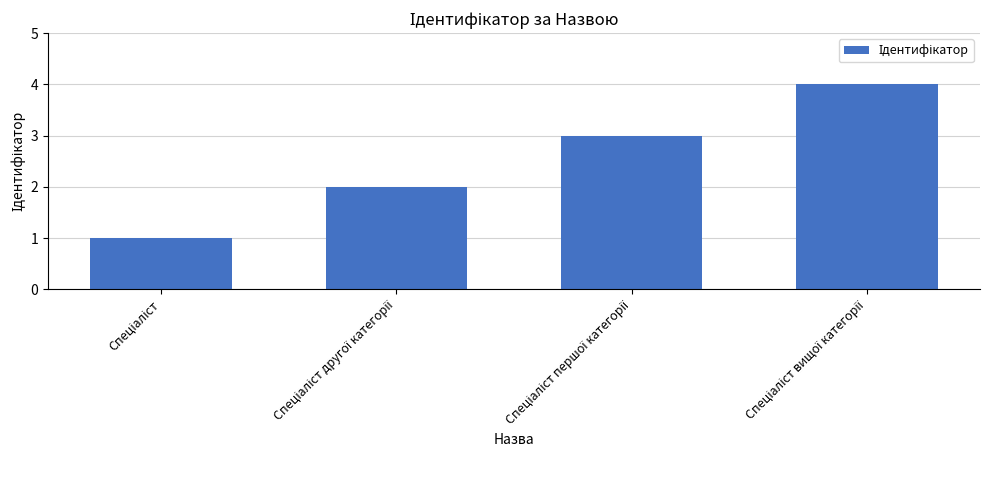

What is the maximum value shown in the chart?

4